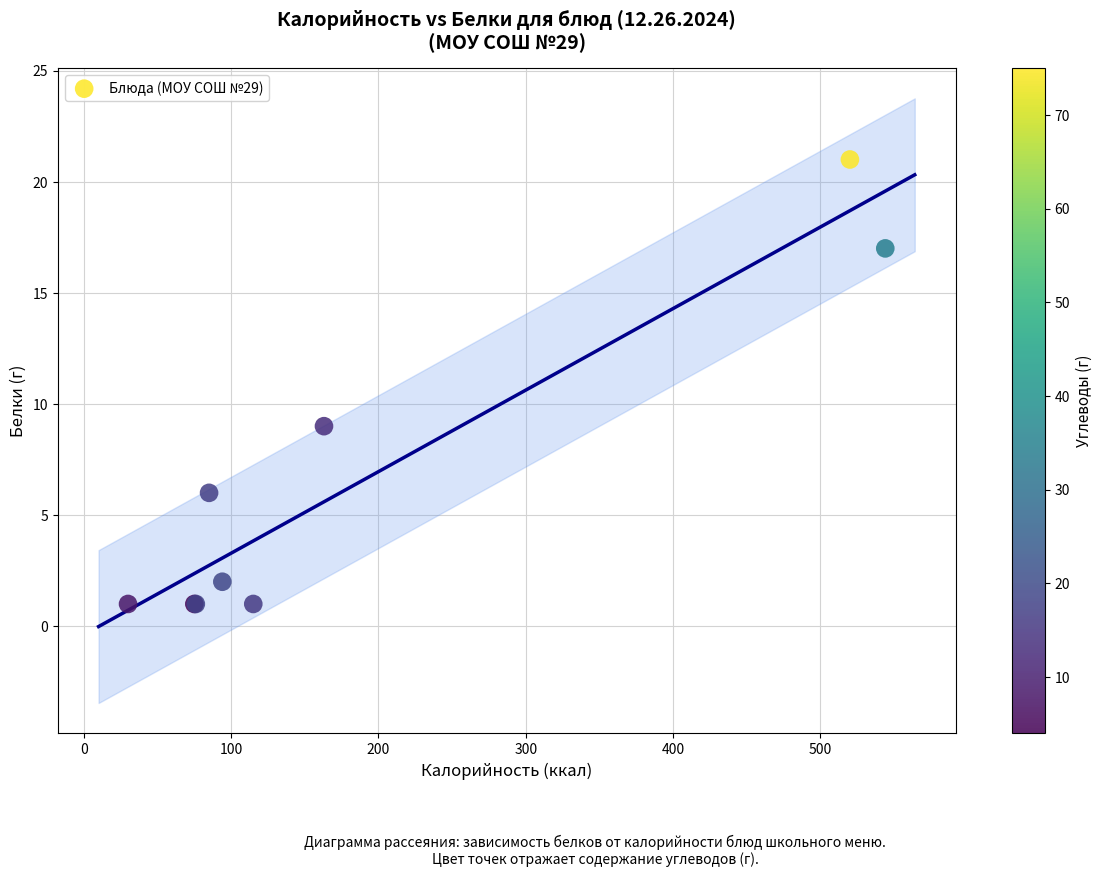

What Y value in the scatter plot is closest to 11?

9